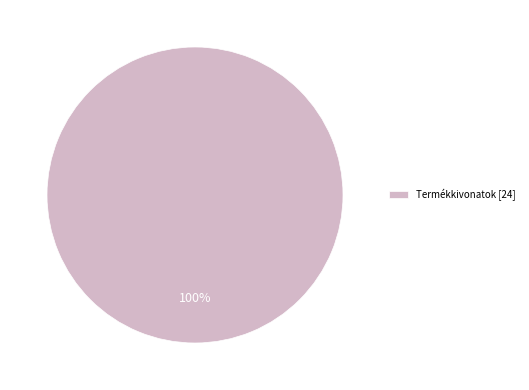

Count the number of slices in the pie.

1